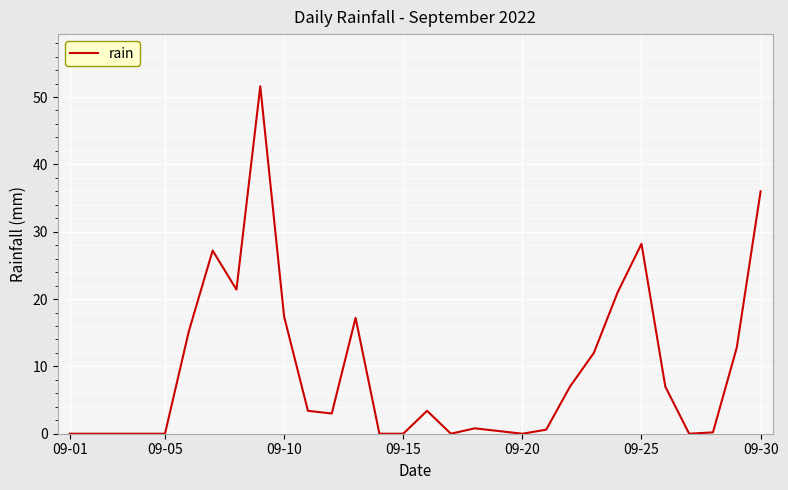

What is the difference between the maximum and minimum values?

51.6